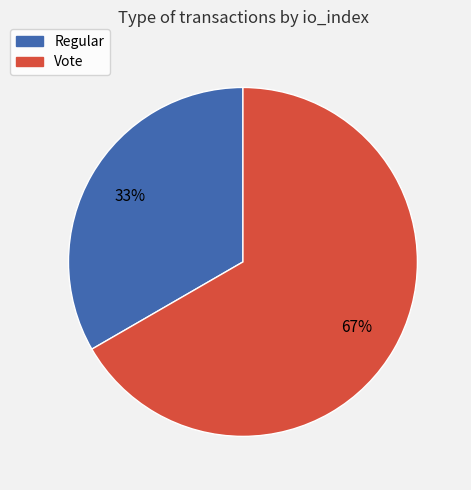

Rank the categories by value from lowest to highest.

Regular, Vote